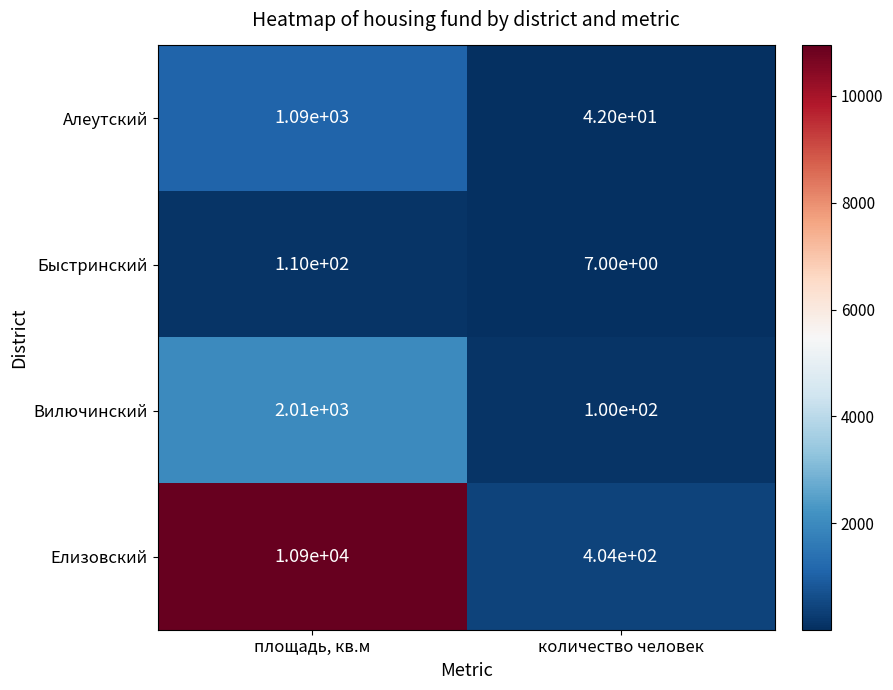

What is the greatest value displayed?

10900